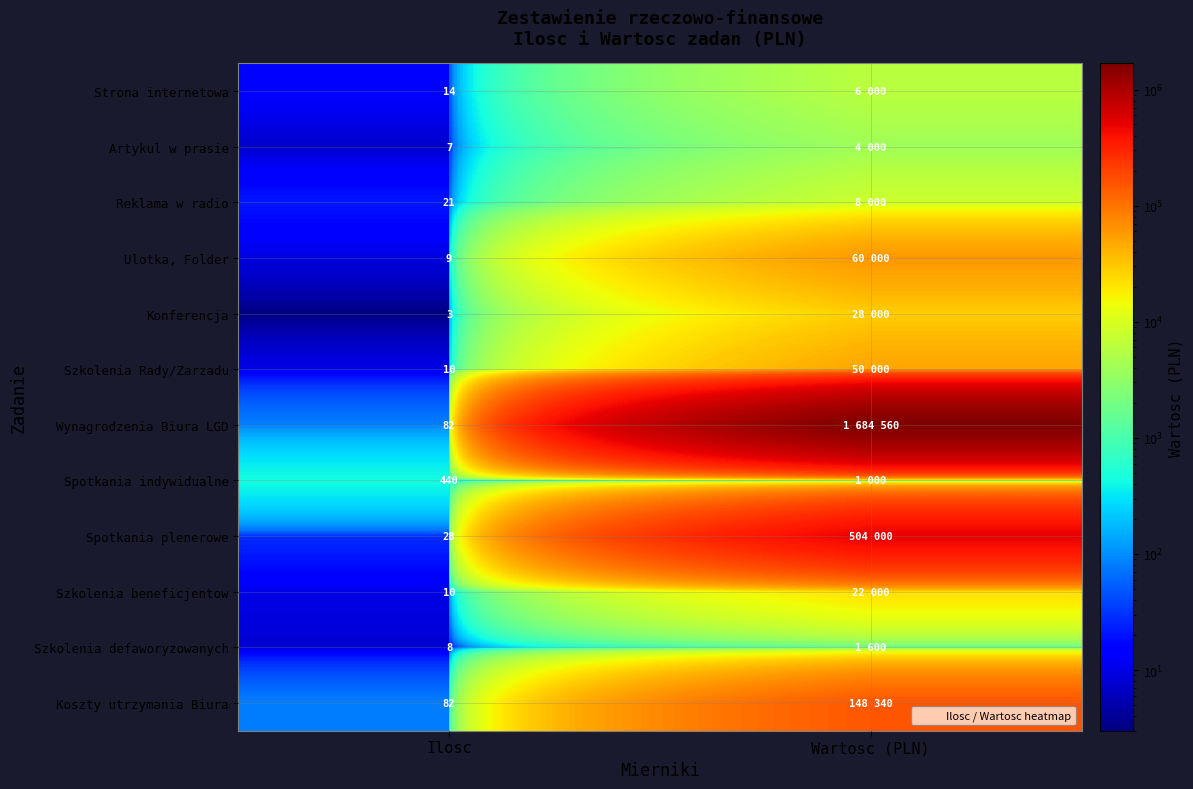

At how many categories does at least one series exceed 1378843?

1